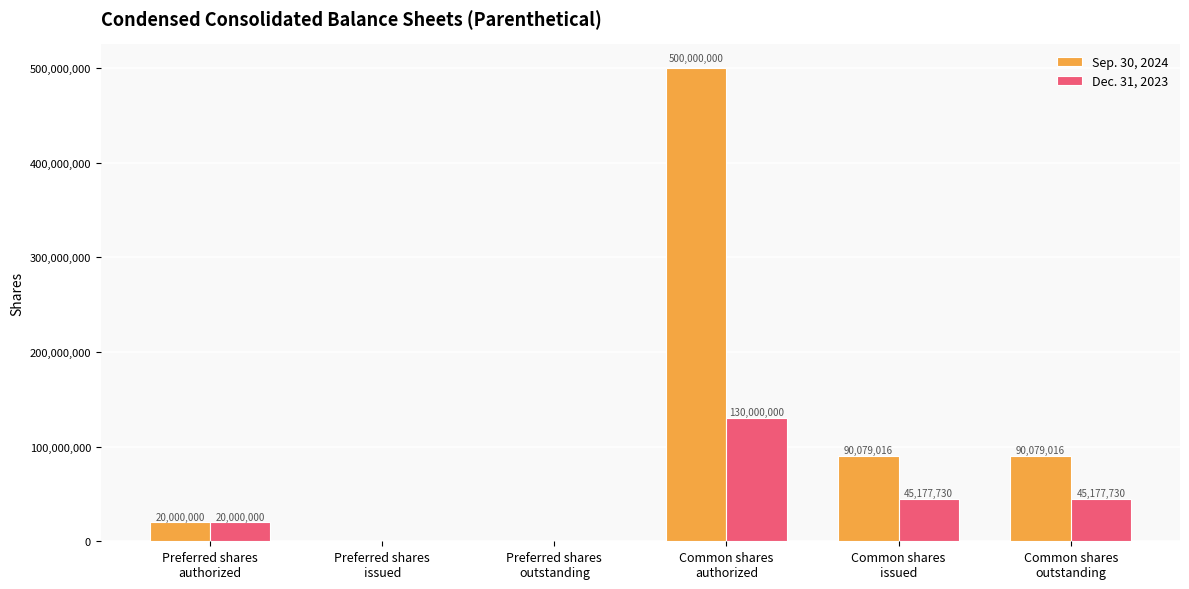

At which label does Dec. 31, 2023 first exceed 45177730?

Common shares
authorized